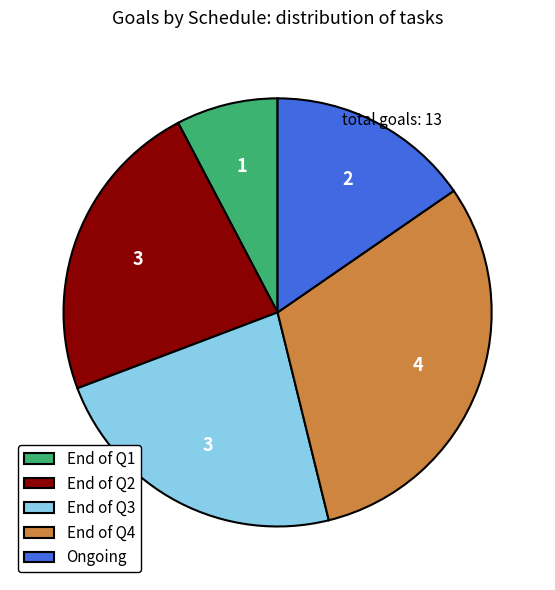

Between End of Q1 and End of Q2, which is larger?

End of Q2